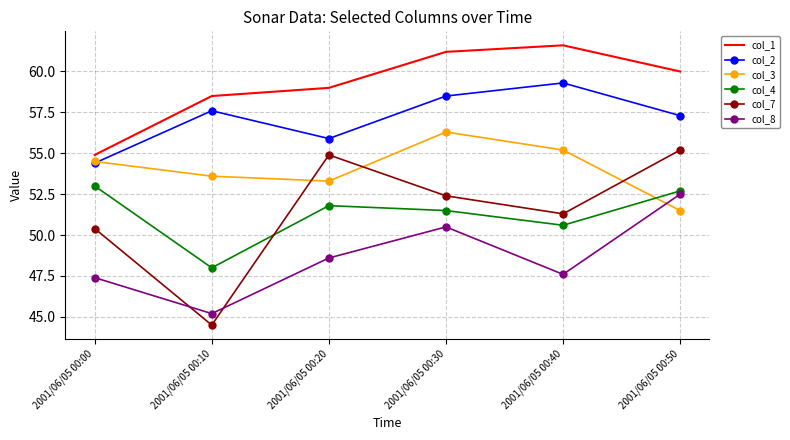

What is the average value of the col_3 series?

54.1